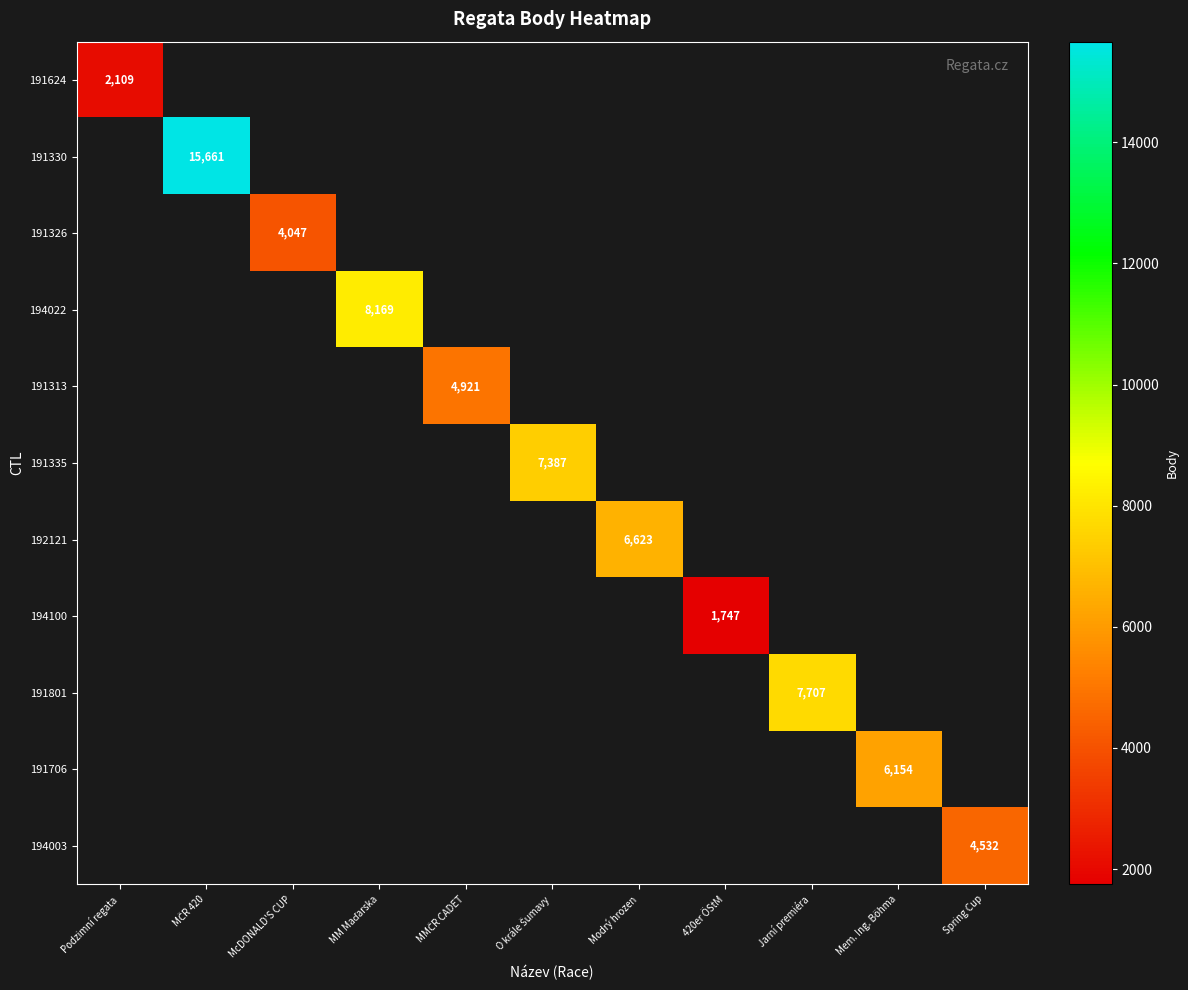

The value of 191706 at Mem. Ing. Böhma is 2014. True or false?

False